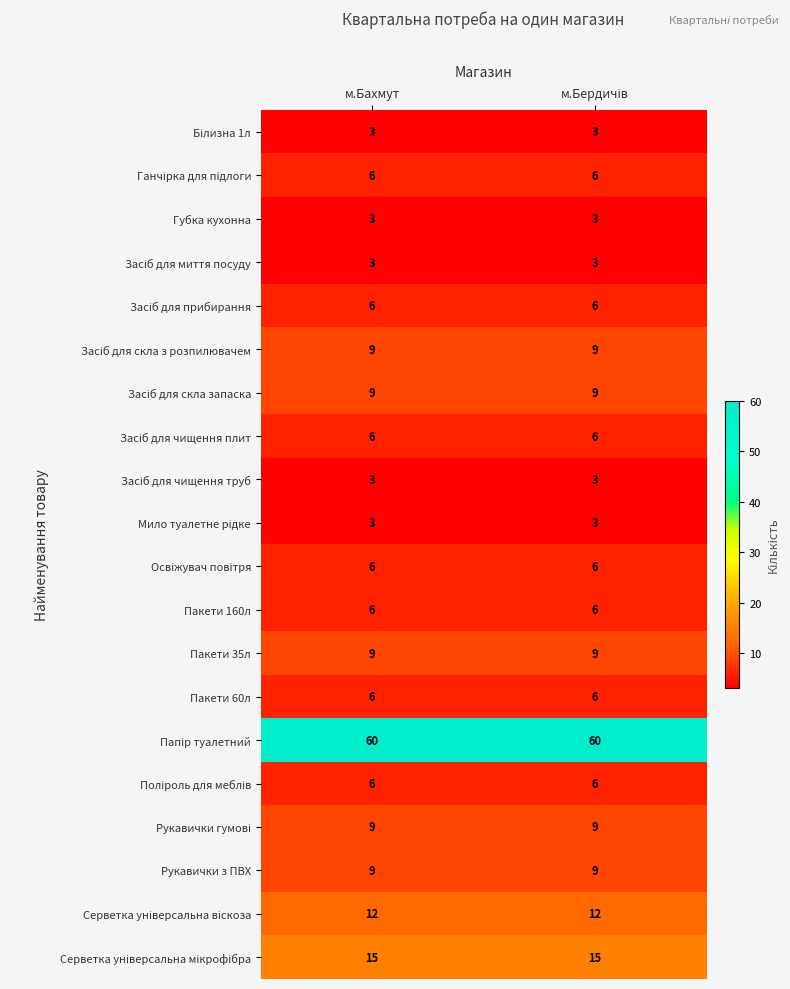

Is it true that Пакети 160л equals 9 at м.Бахмут?

False